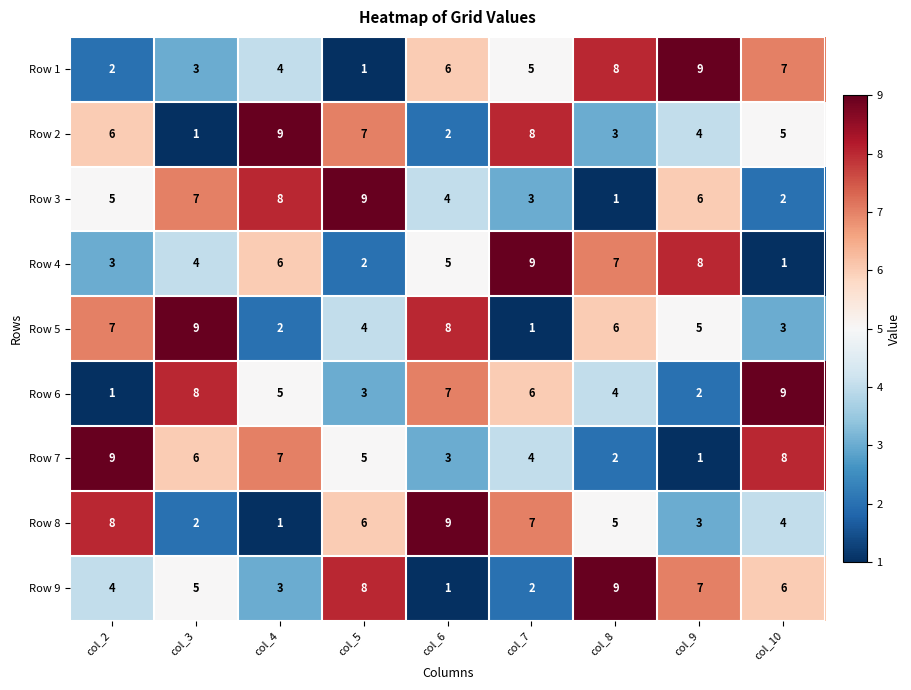

At which label does Row 9 reach its minimum?

col_6